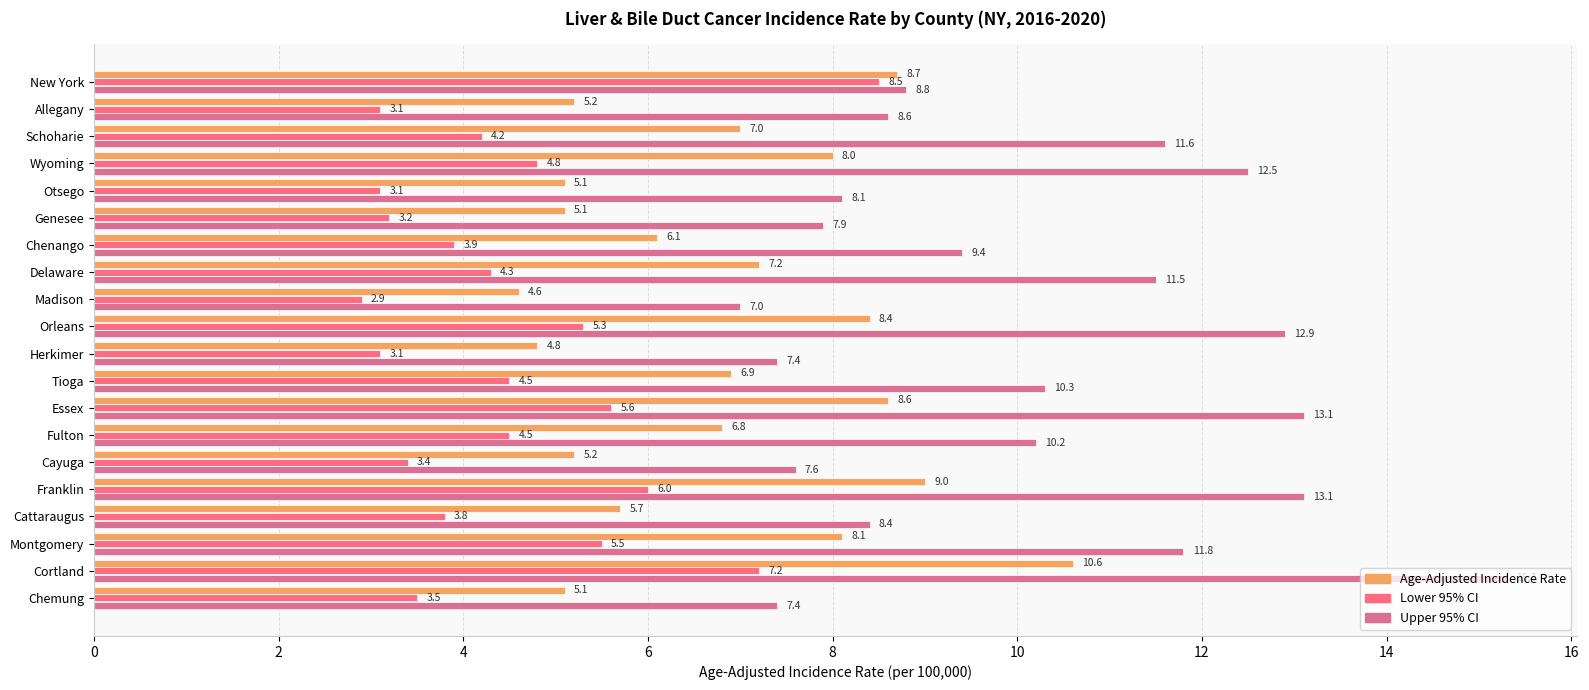

At Orleans, list the series in order from largest to smallest.

Upper 95% CI, Age-Adjusted Incidence Rate, Lower 95% CI